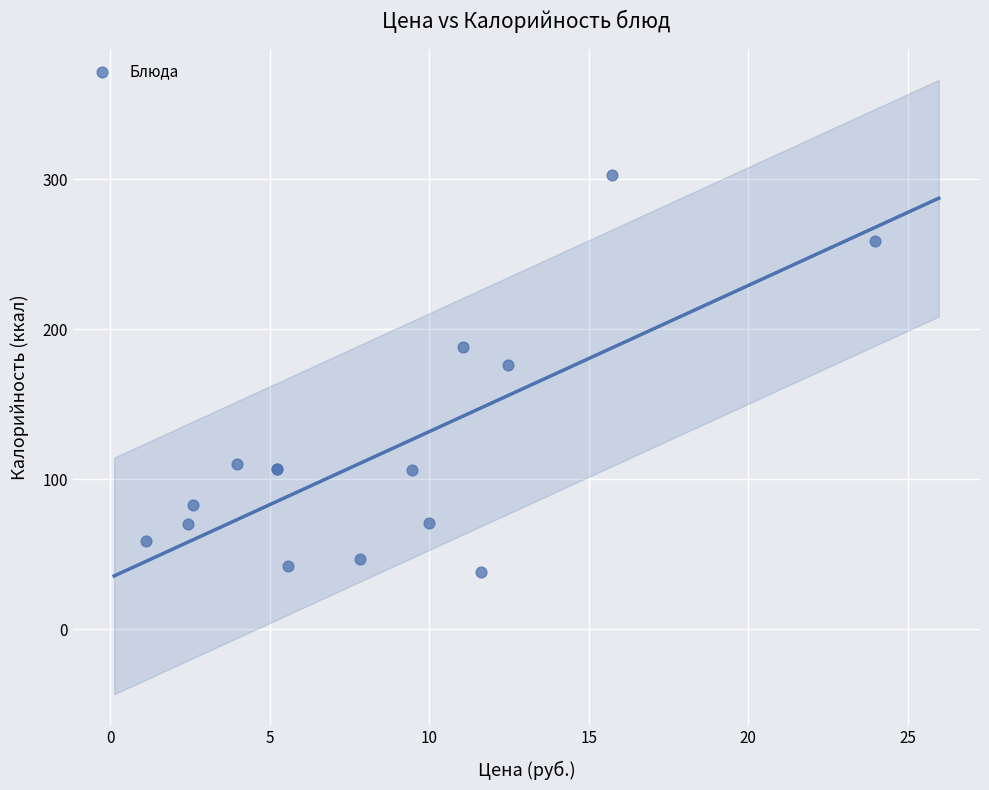

What Y value in the scatter plot is closest to 170?

176